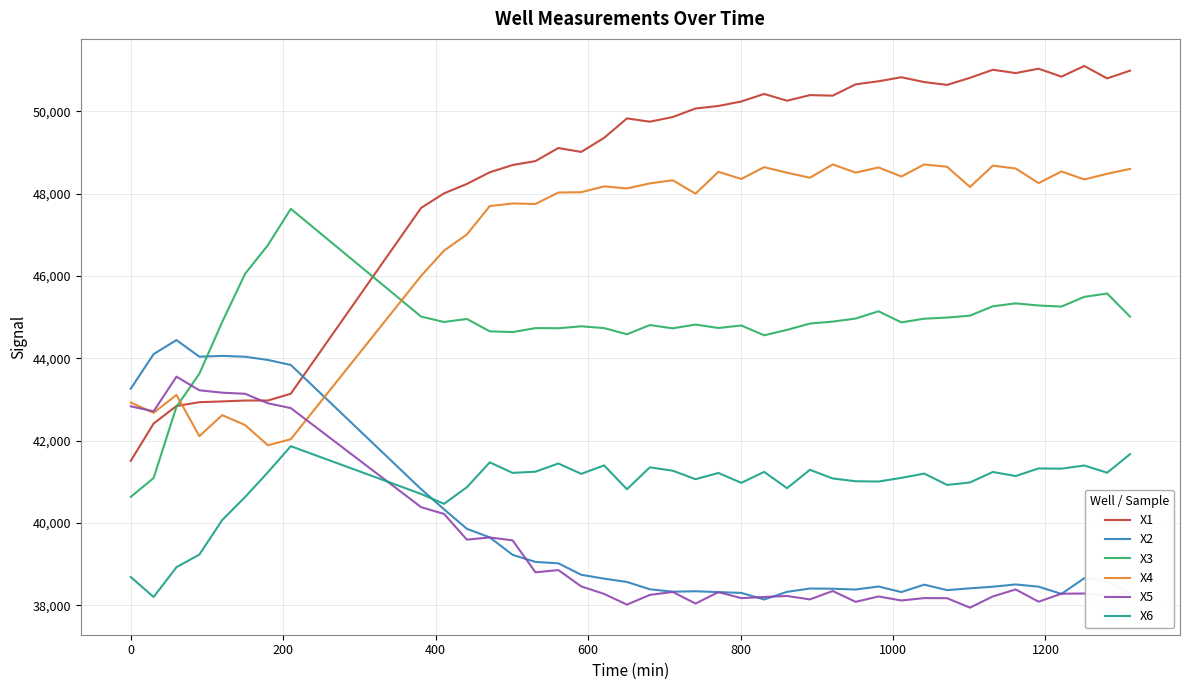

Which series has the largest total across all categories?

X1